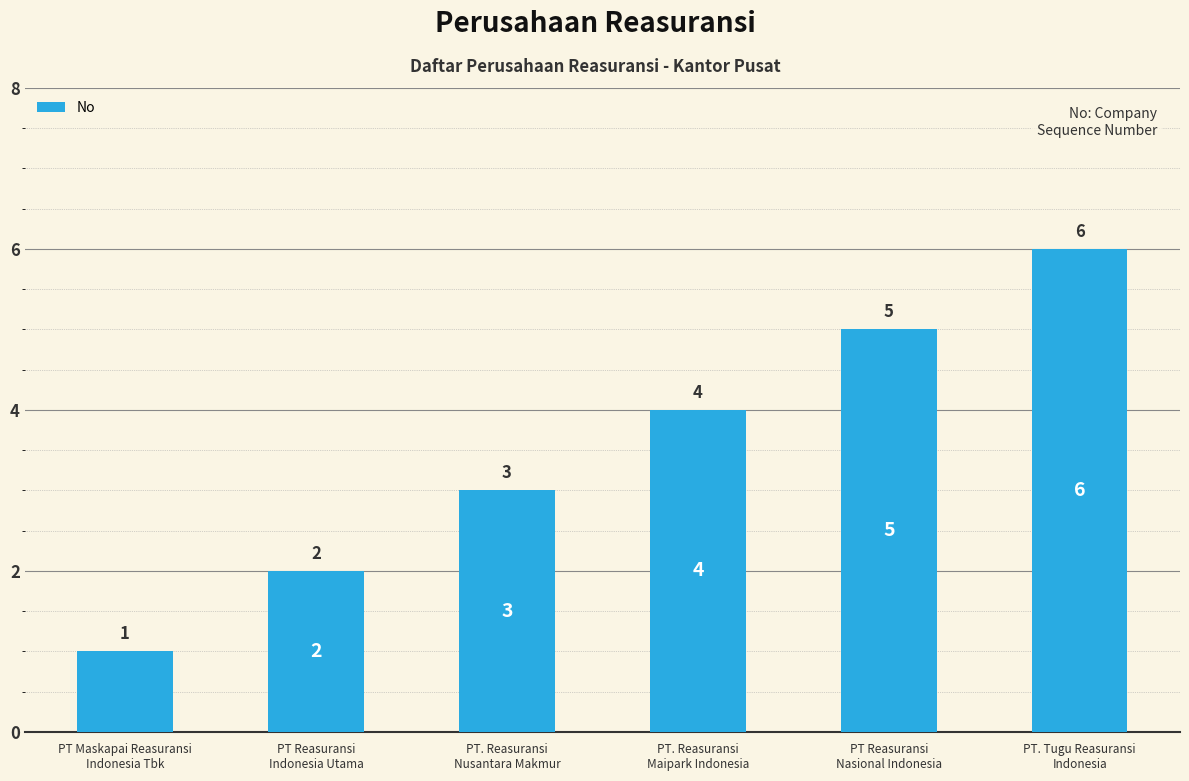

Which label corresponds to the largest value in the chart?

PT. Tugu Reasuransi
Indonesia